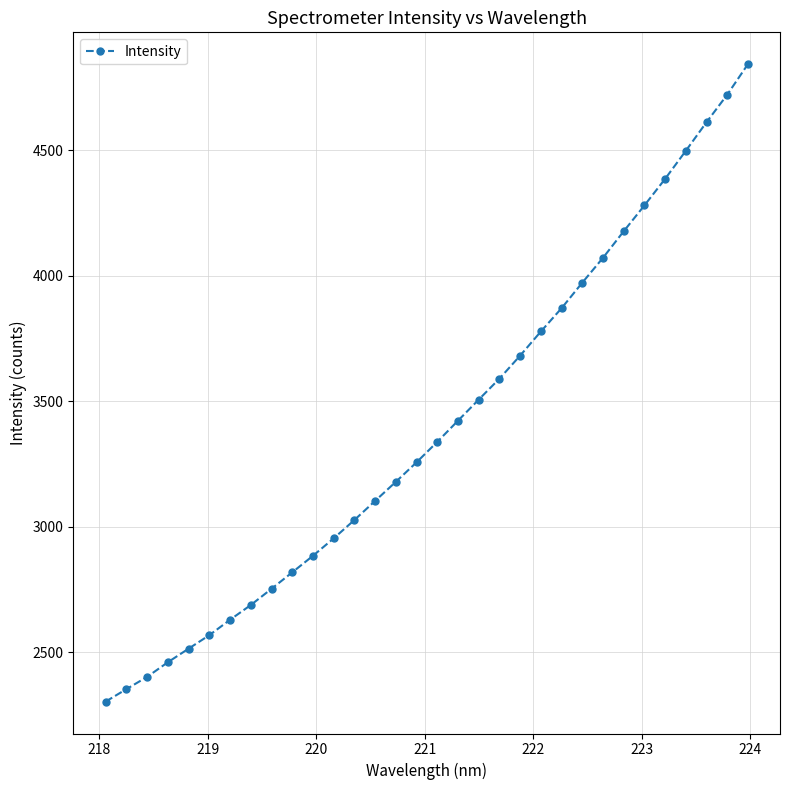

What is the sum of all values?

108630.6